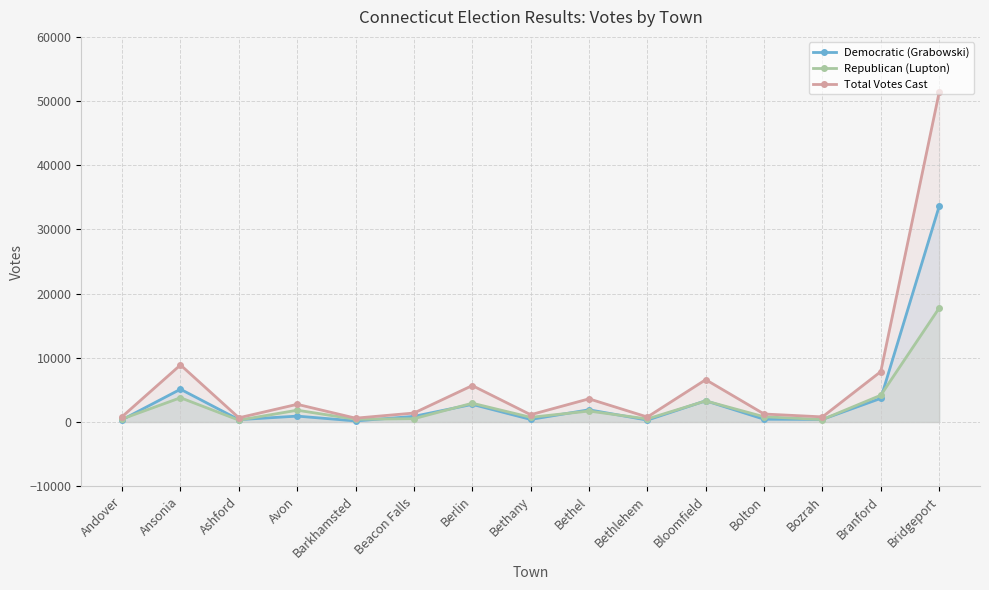

Reading left to right, list all the values displayed in this chart.

Democratic (Grabowski): Andover=355	Ansonia=5109	Ashford=366	Avon=919	Barkhamsted=170	Beacon Falls=881	Berlin=2750	Bethany=405	Bethel=1905	Bethlehem=298	Bloomfield=3309	Bolton=432	Bozrah=410	Branford=3686	Bridgeport=33607
Republican (Lupton): Andover=481	Ansonia=3782	Ashford=290	Avon=1839	Barkhamsted=429	Beacon Falls=518	Berlin=2928	Bethany=731	Bethel=1707	Bethlehem=479	Bloomfield=3288	Bolton=815	Bozrah=388	Branford=4170	Bridgeport=17749
Total Votes Cast: Andover=836	Ansonia=8891	Ashford=656	Avon=2758	Barkhamsted=599	Beacon Falls=1399	Berlin=5678	Bethany=1136	Bethel=3612	Bethlehem=777	Bloomfield=6597	Bolton=1247	Bozrah=798	Branford=7856	Bridgeport=51356